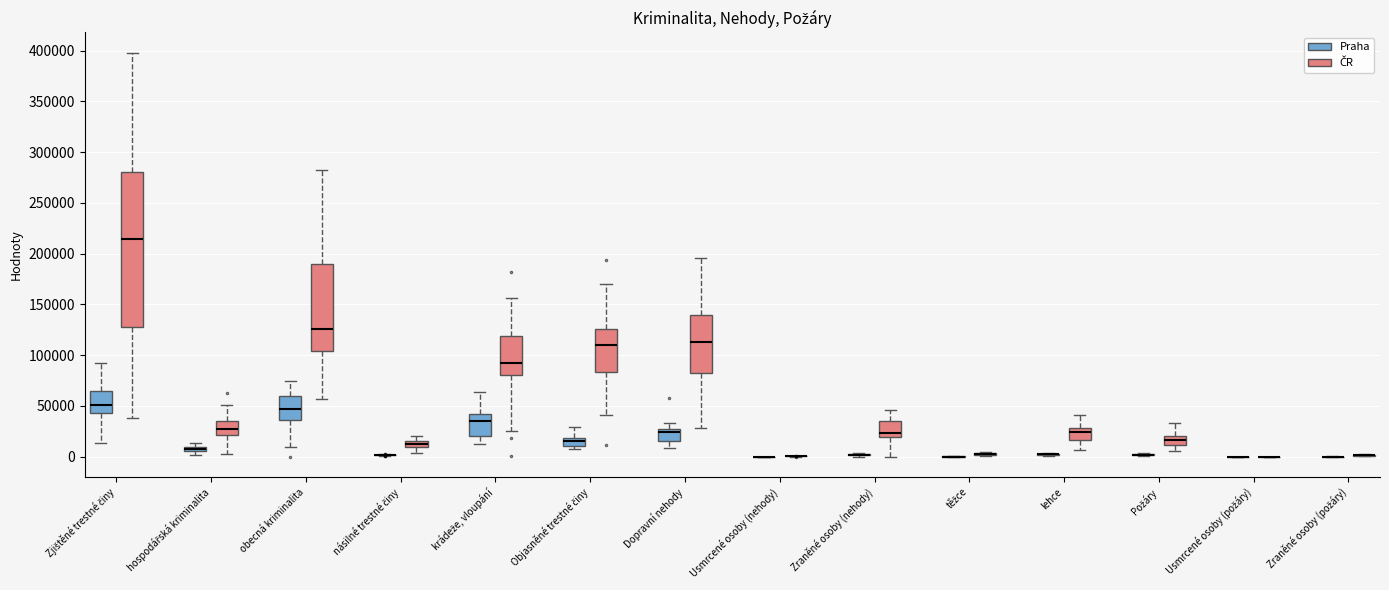

Which box is the tallest, from its lower edge to its upper edge?

Zjištěné trestné činy (ČR)